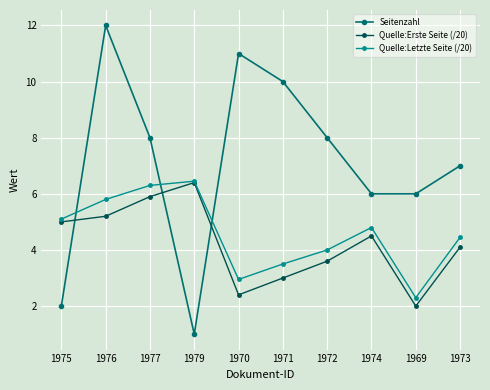

Which series has the widest spread of values?

Seitenzahl